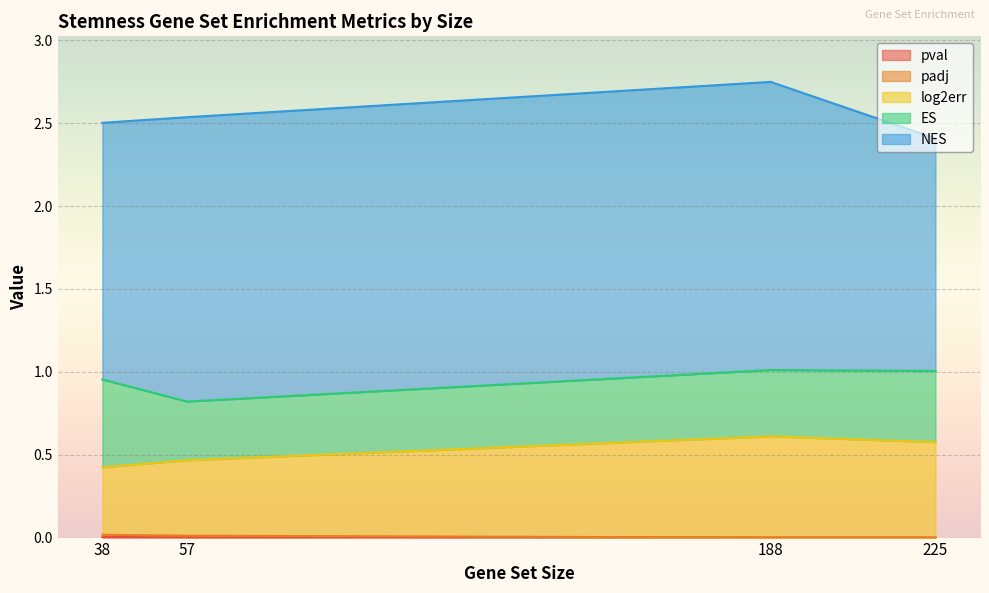

What are all the series names shown in the legend?

pval, padj, log2err, ES, NES